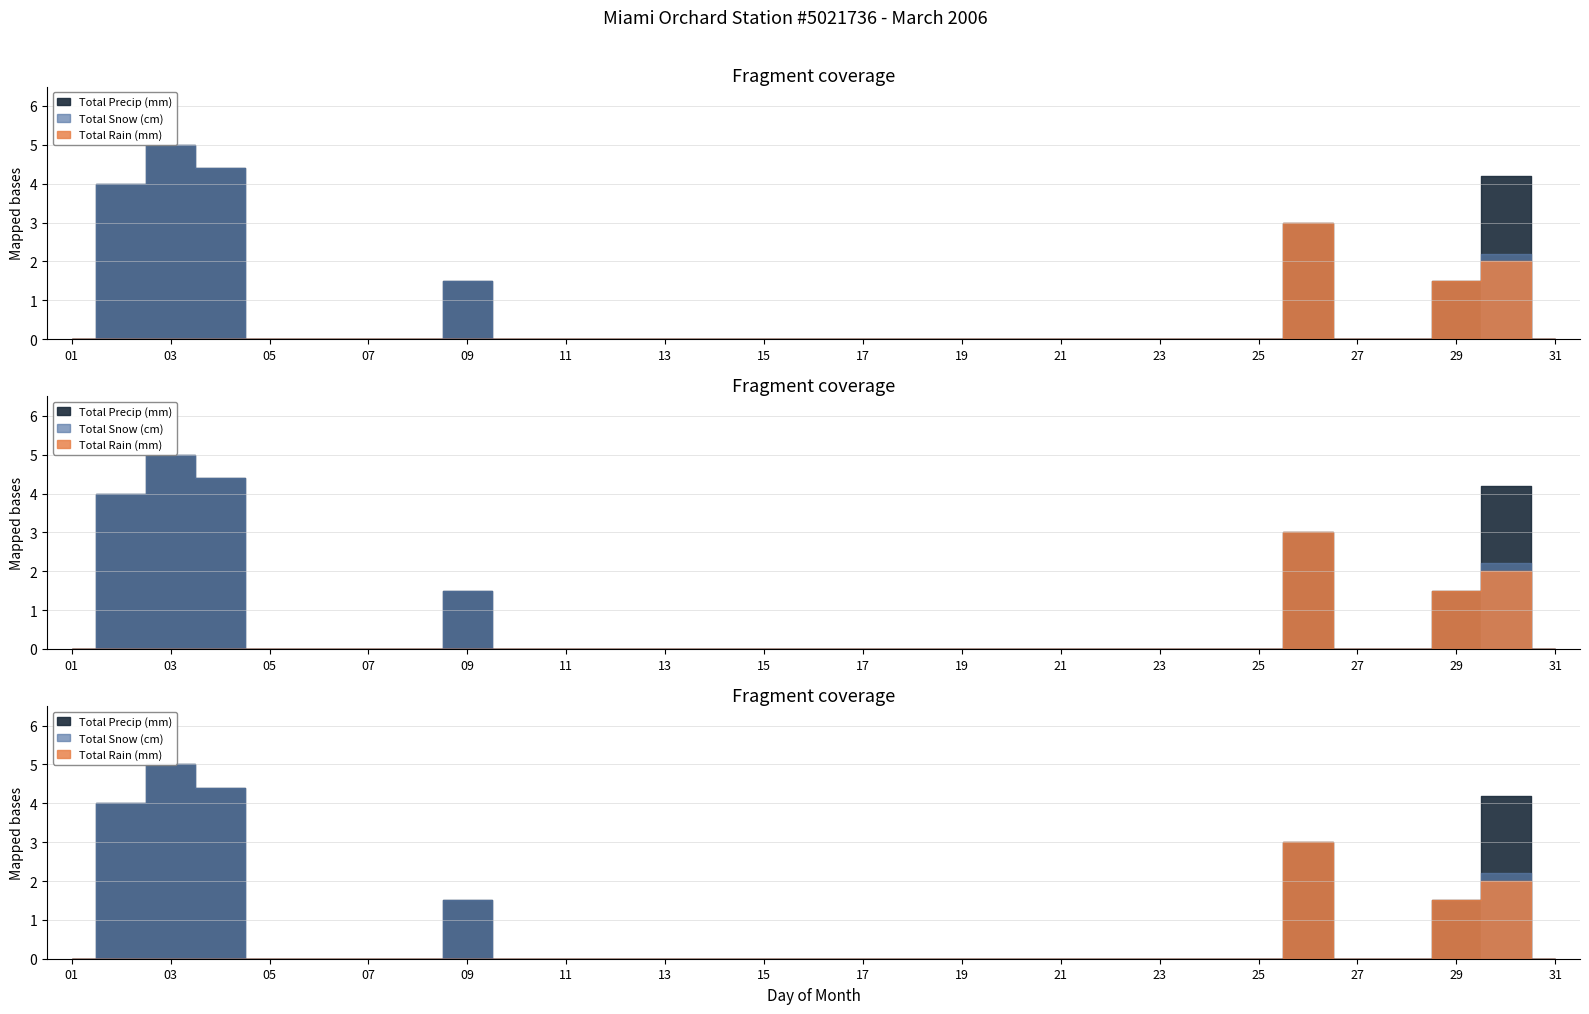

List the series in order of their overall mean, highest first.

Total Precip (mm), Total Snow (cm), Total Rain (mm)